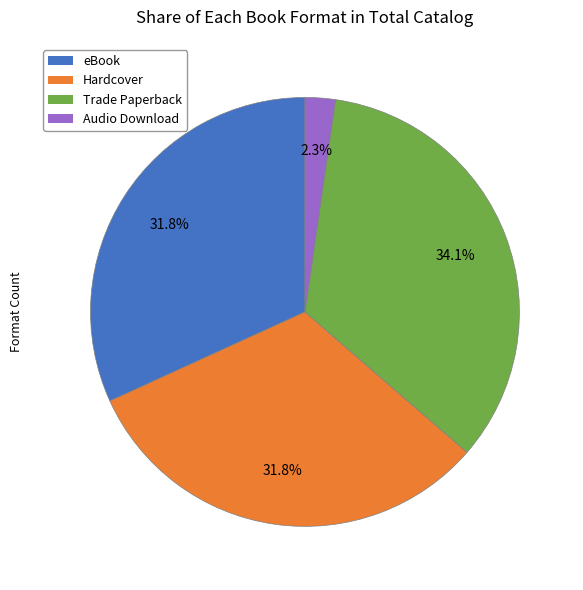

Is there a majority slice in this chart?

No